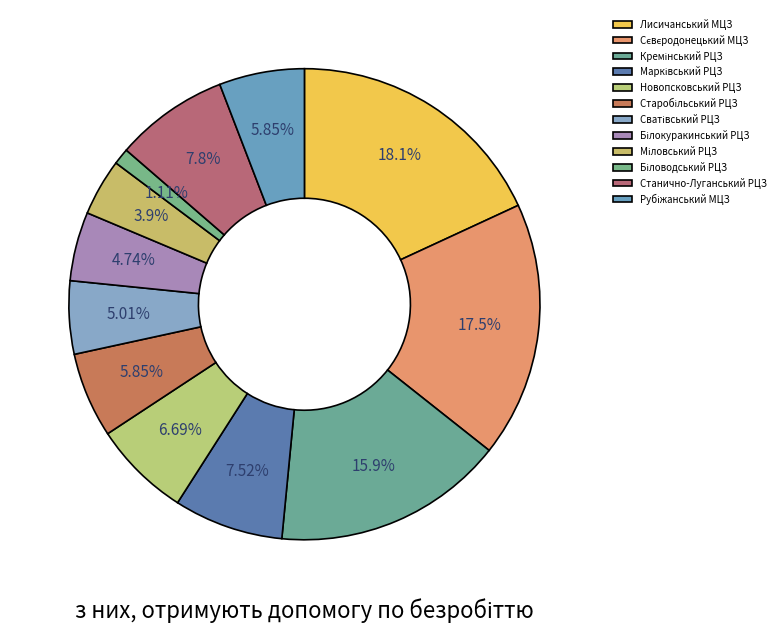

How many segments does this pie chart have?

12